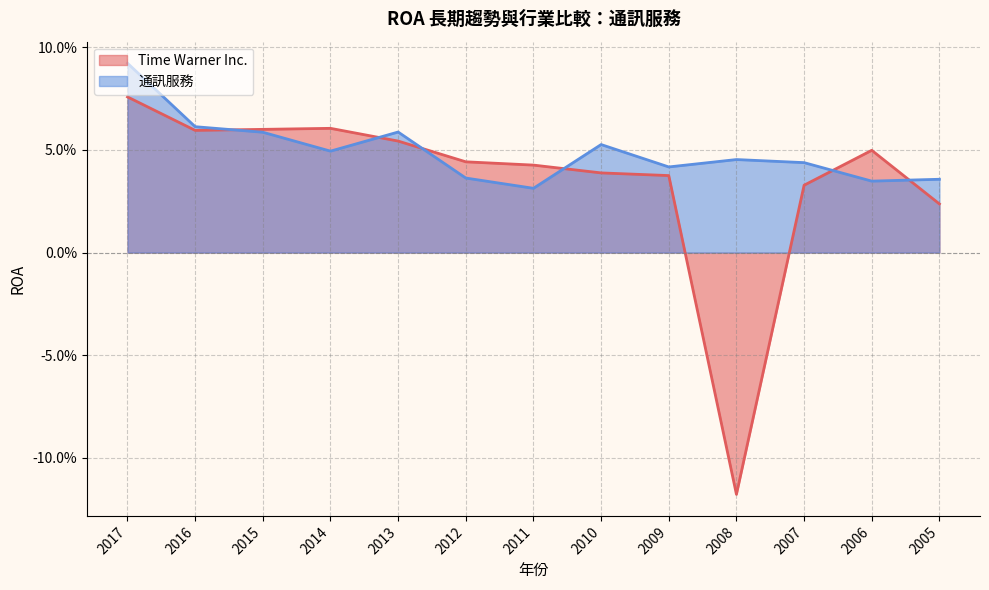

Reading left to right, extract all data points from this chart.

Time Warner Inc.: 2017=0.1	2016=0.1	2015=0.1	2014=0.1	2013=0.1	2012=0.0	2011=0.0	2010=0.0	2009=0.0	2008=-0.1	2007=0.0	2006=0.0	2005=0.0
通訊服務: 2017=0.1	2016=0.1	2015=0.1	2014=0.0	2013=0.1	2012=0.0	2011=0.0	2010=0.1	2009=0.0	2008=0.0	2007=0.0	2006=0.0	2005=0.0